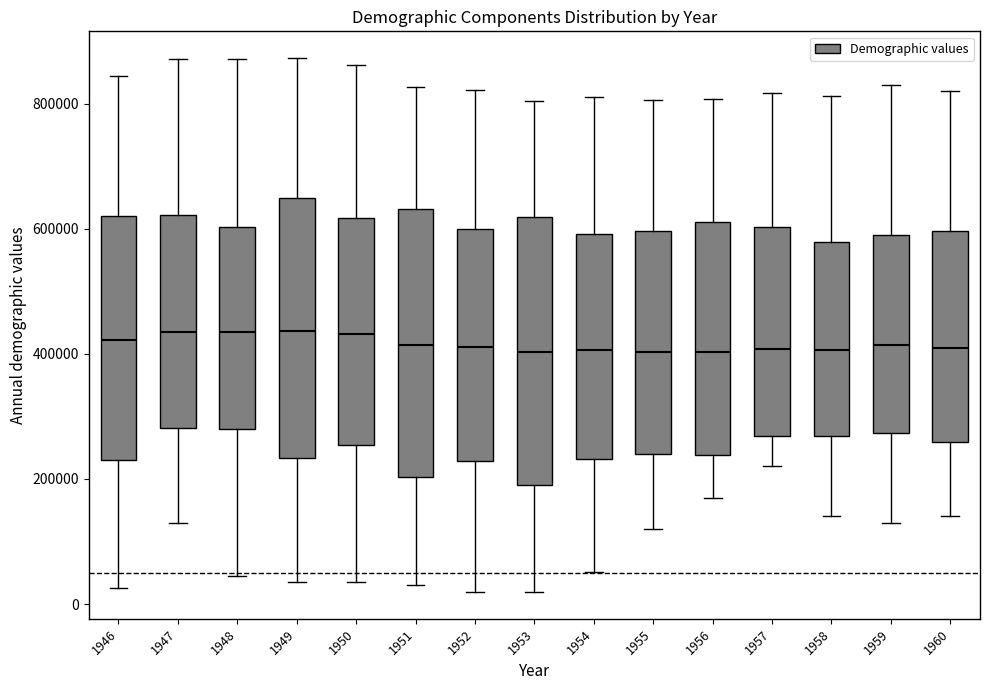

Reading left to right, read every box against the y-axis: the position of its median line, the range the box covers, and the ends of its whiskers. The values are not printed on the chart, so give them approximately, as read against the axis.

1946: median 420000, box 220000 to 620000, whiskers 20000 to 840000
1947: median 440000, box 280000 to 620000, whiskers 140000 to 880000
1948: median 440000, box 280000 to 600000, whiskers 40000 to 880000
1949: median 440000, box 240000 to 640000, whiskers 40000 to 880000
1950: median 440000, box 260000 to 620000, whiskers 40000 to 860000
1951: median 420000, box 200000 to 640000, whiskers 40000 to 820000
1952: median 420000, box 220000 to 600000, whiskers 20000 to 820000
1953: median 400000, box 200000 to 620000, whiskers 20000 to 800000
1954: median 400000, box 240000 to 600000, whiskers 60000 to 820000
1955: median 400000, box 240000 to 600000, whiskers 120000 to 800000
1956: median 400000, box 240000 to 620000, whiskers 180000 to 800000
1957: median 400000, box 260000 to 600000, whiskers 220000 to 820000
1958: median 400000, box 260000 to 580000, whiskers 140000 to 820000
1959: median 420000, box 280000 to 580000, whiskers 140000 to 820000
1960: median 400000, box 260000 to 600000, whiskers 140000 to 820000